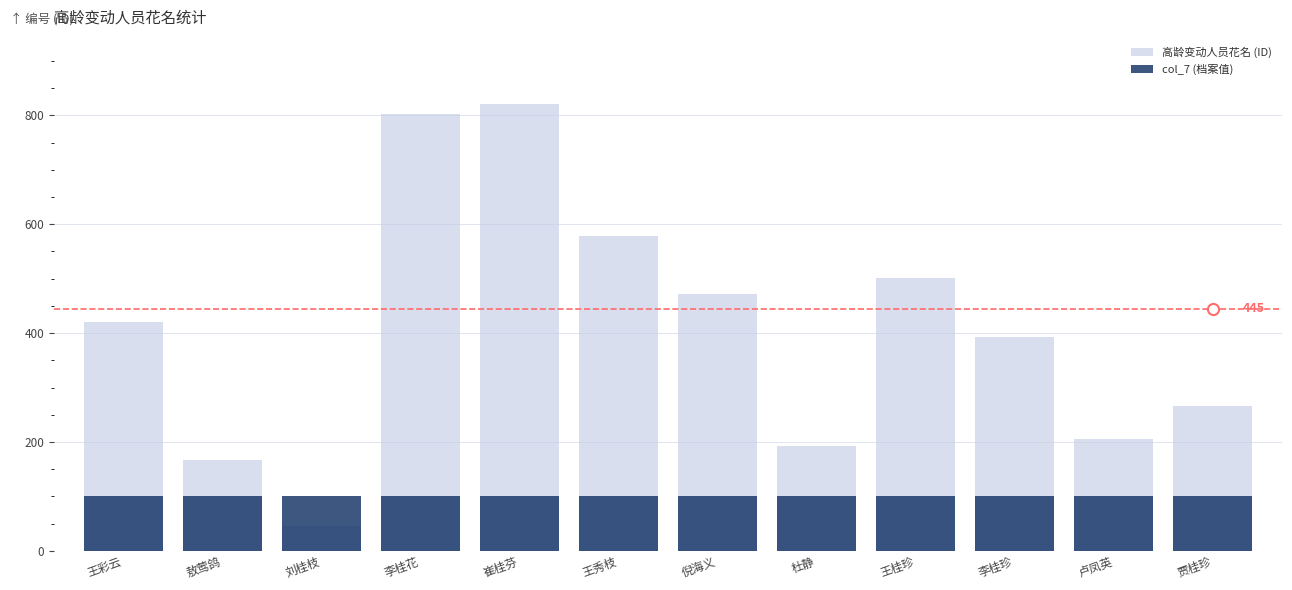

Reading right to left, what are all the values shown in this chart?

高龄变动人员花名 (ID): 贾桂珍=267	卢凤英=206	李桂珍=392	王桂珍=501	杜静=192	倪海义=471	王秀枝=579	崔桂芬=821	李桂花=803	刘桂枝=45	敖莺鸽=167	王彩云=421
col_7 (档案值): 贾桂珍=100	卢凤英=100	李桂珍=100	王桂珍=100	杜静=100	倪海义=100	王秀枝=100	崔桂芬=100	李桂花=100	刘桂枝=100	敖莺鸽=100	王彩云=100